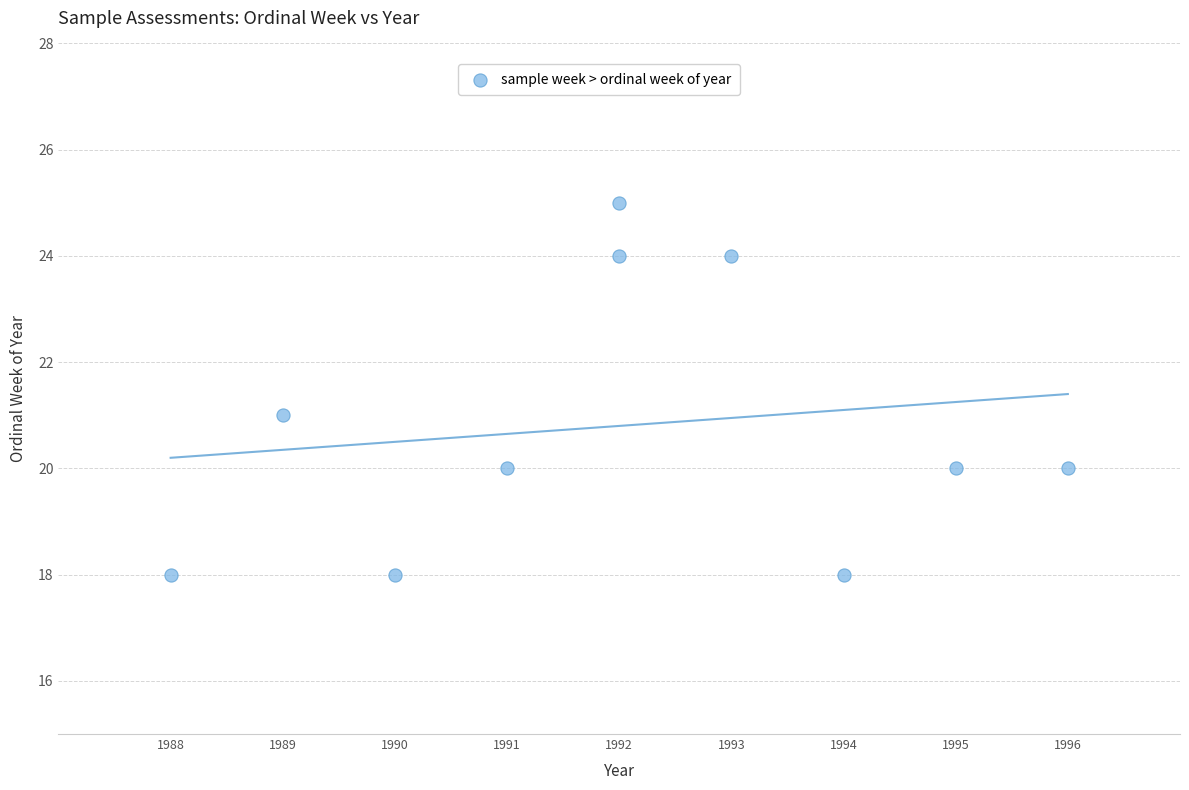

What is the average X value?

1992